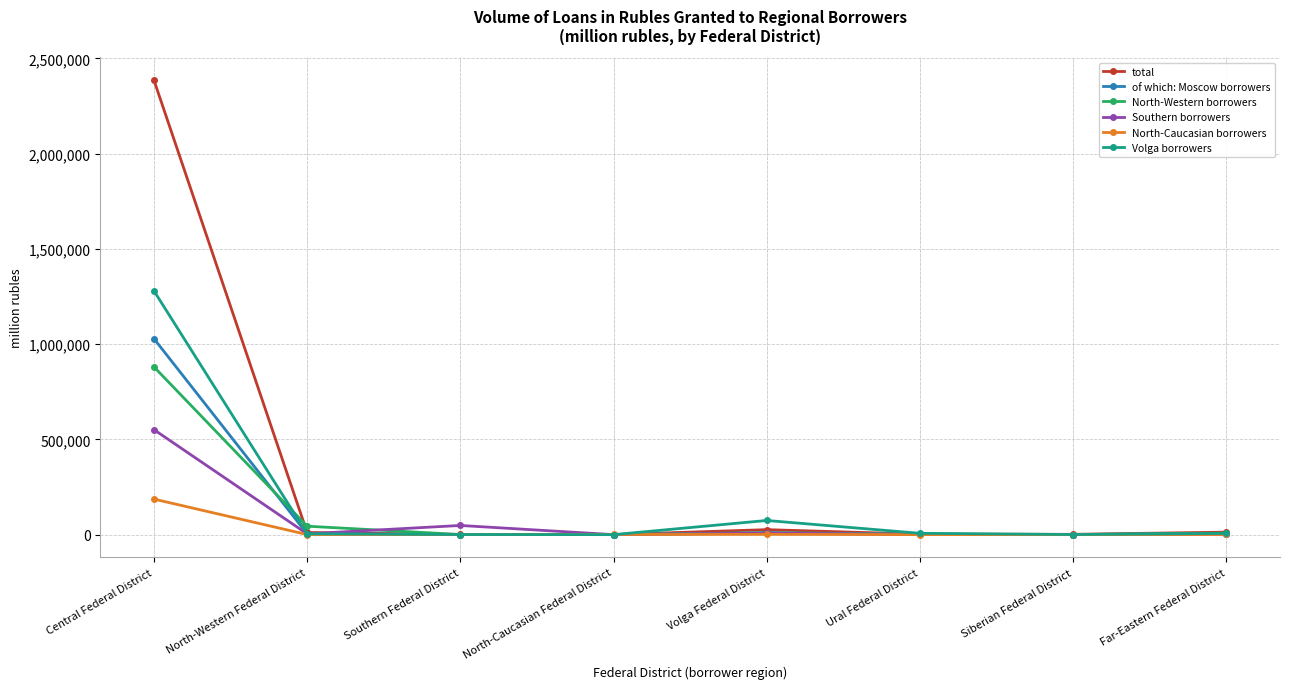

Which series changed the most between North-Western Federal District and North-Caucasian Federal District?

North-Western borrowers